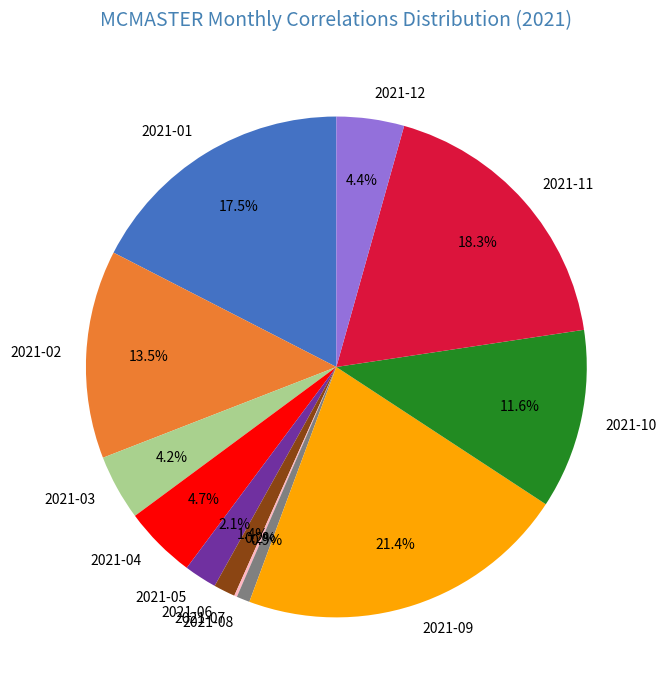

To the nearest percent, what portion does 2021-11 represent?

18%